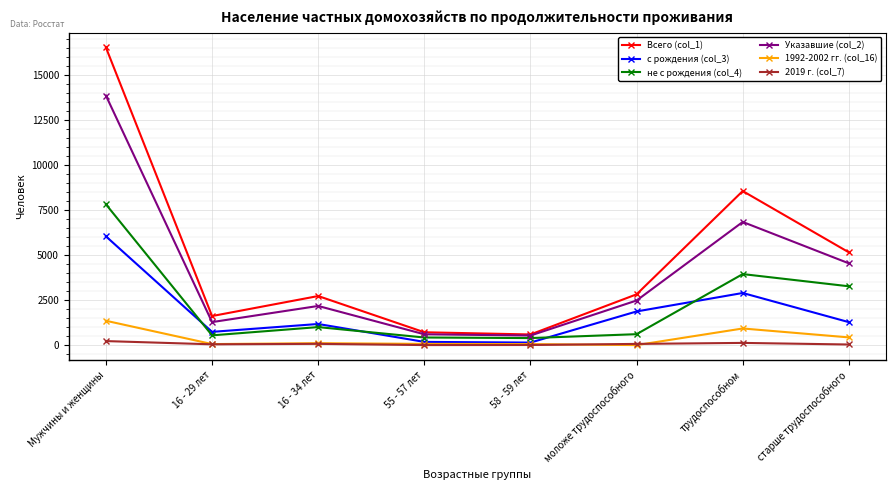

How many distinct data groups are displayed?

6